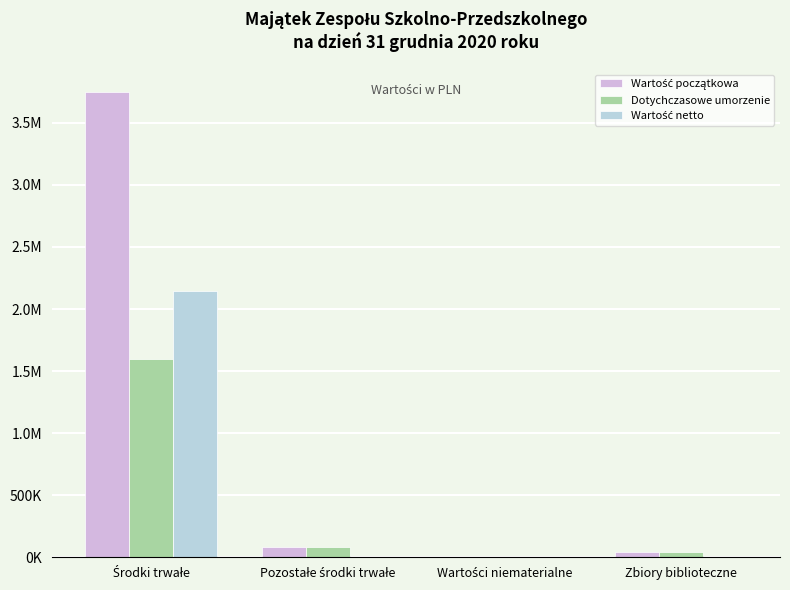

What is the average value of the Dotychczasowe umorzenie series?

431109.6